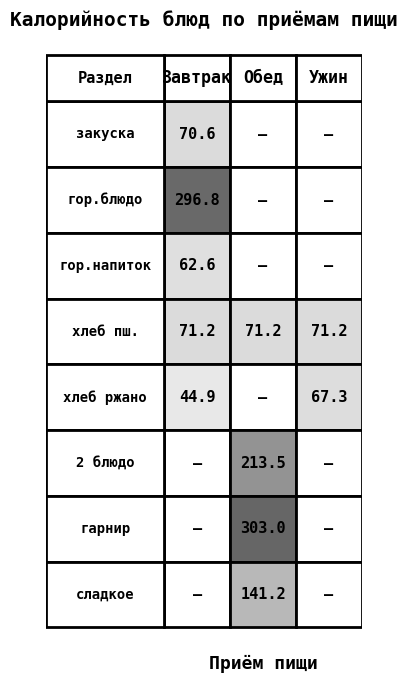

True or false: гор.напиток has a value of 0.0 at 2.

True